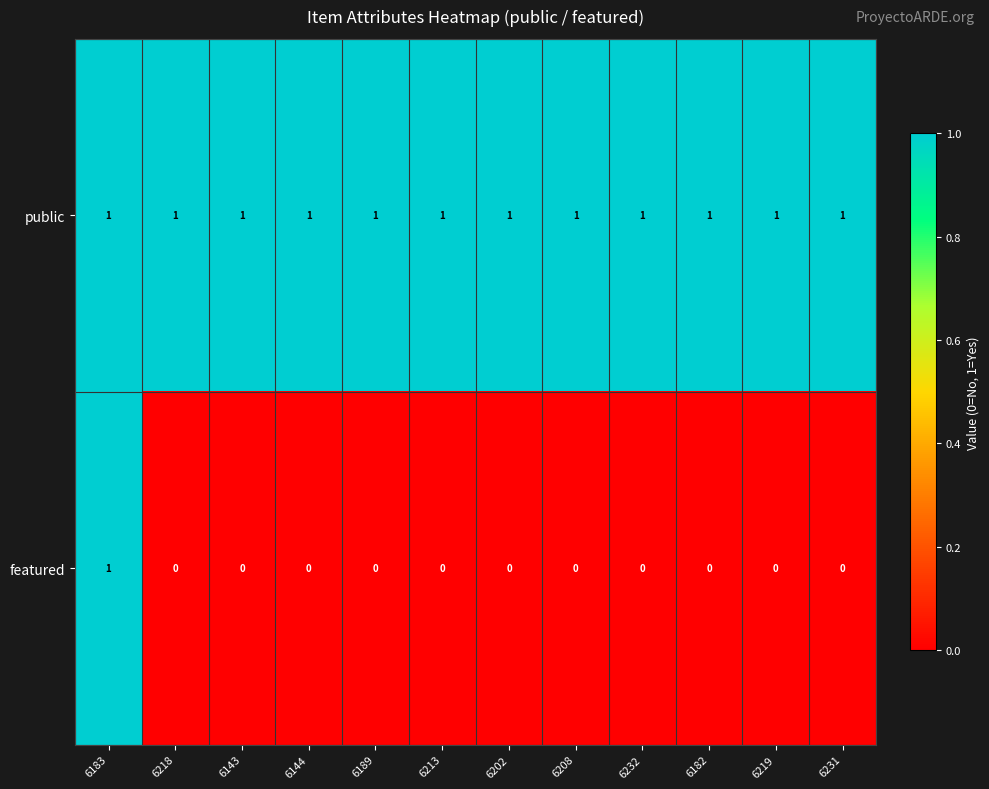

Reading right to left, list all the values displayed in this chart.

public: 1	1	1	1	1	1	1	1	1	1	1	1
featured: 0	0	0	0	0	0	0	0	0	0	0	1